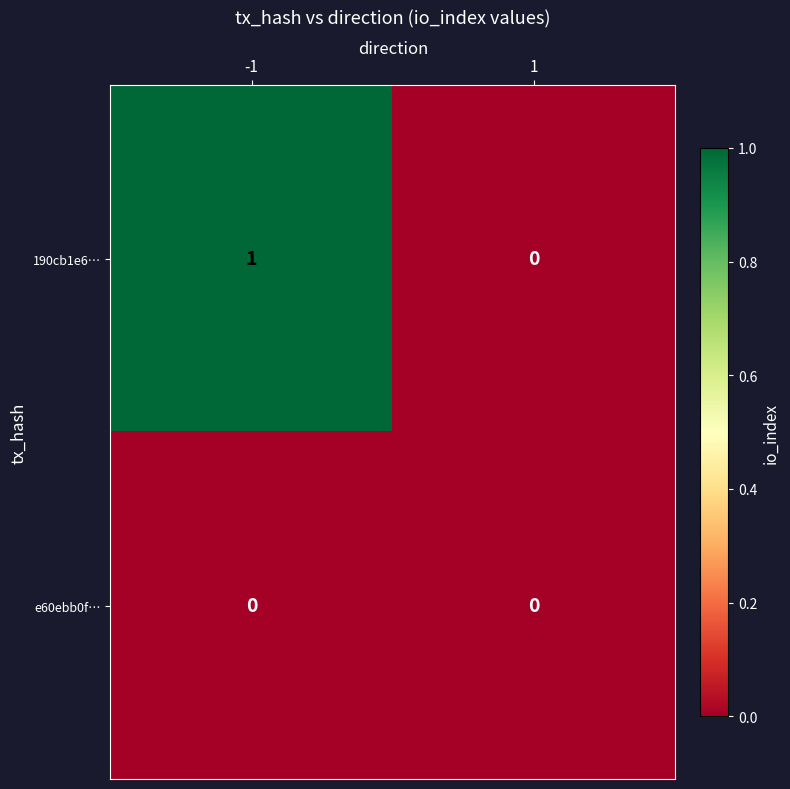

Reading left to right, list all the values displayed in this chart.

190cb1e6…: 1	0
e60ebb0f…: 0	0